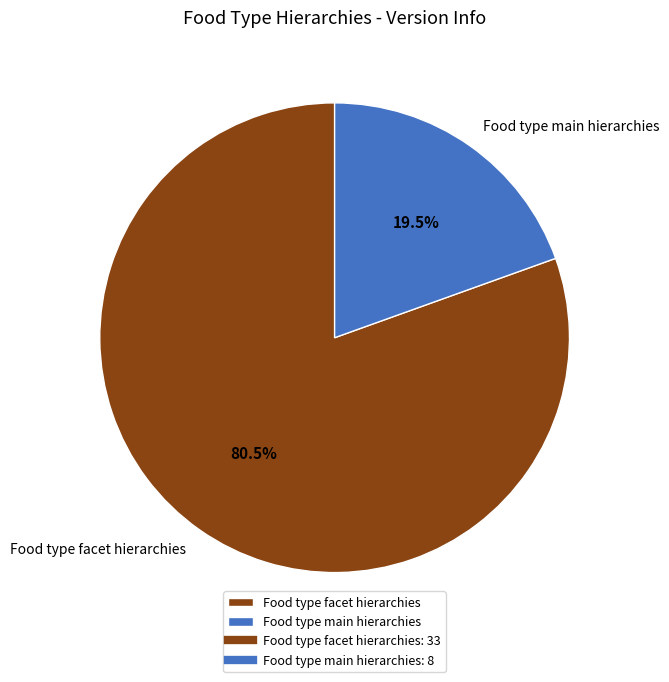

What is the smallest slice in the pie chart?

Food type main hierarchies